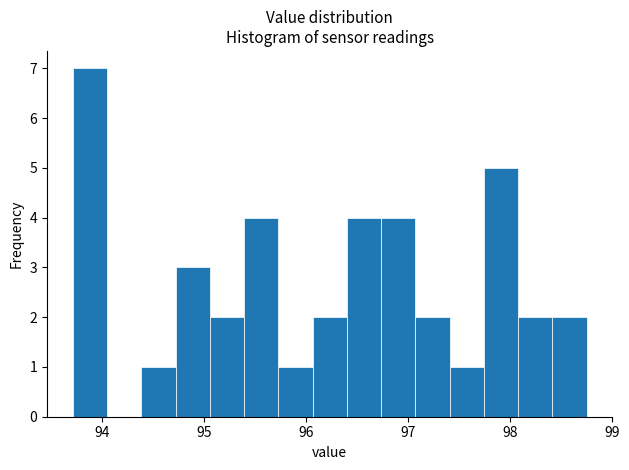

Read against the x-axis, roughly where is the centre of the tallest bar?

93.9